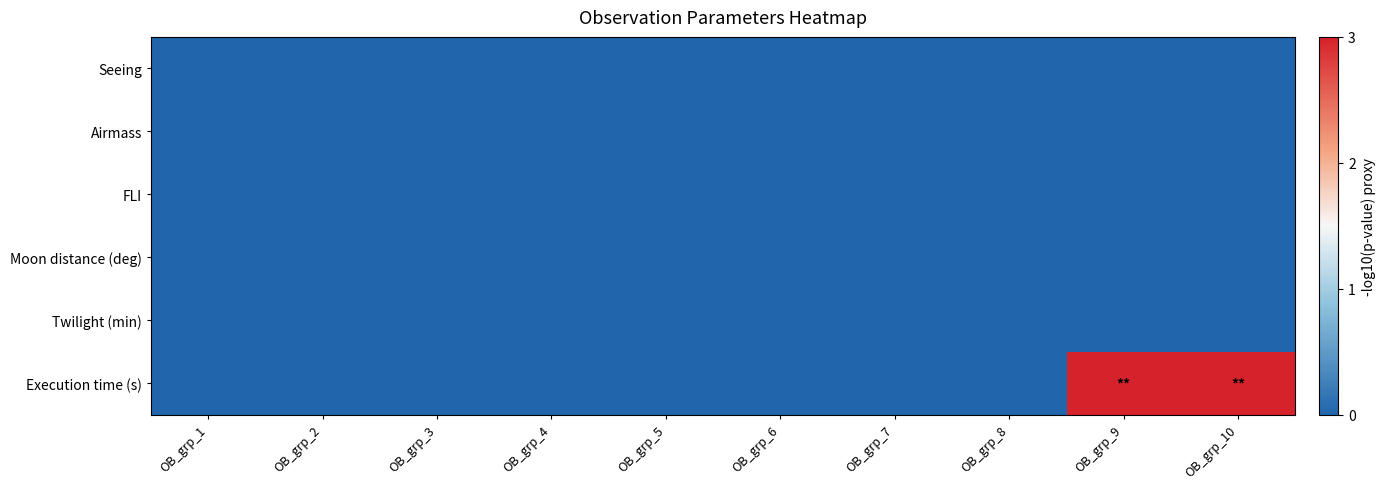

Which series has the largest range (max minus min)?

Execution time (s)